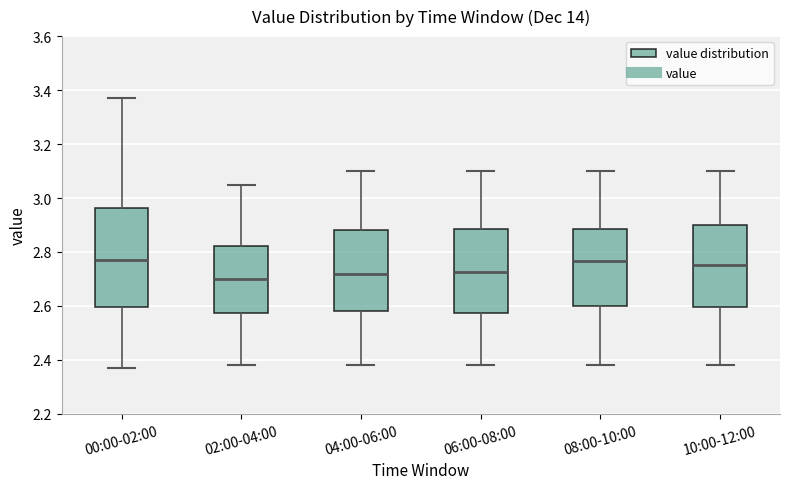

Where is the upper edge of the box for 06:00-08:00 on the y-axis? The values are not printed on the chart, so give them approximately, as read against the axis.

2.88